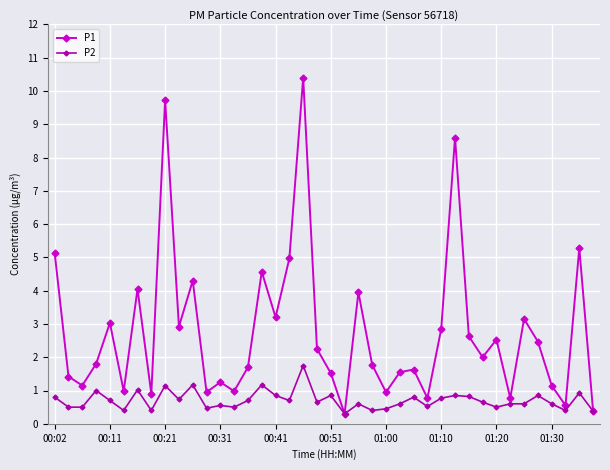

Which series has the widest spread of values?

P1